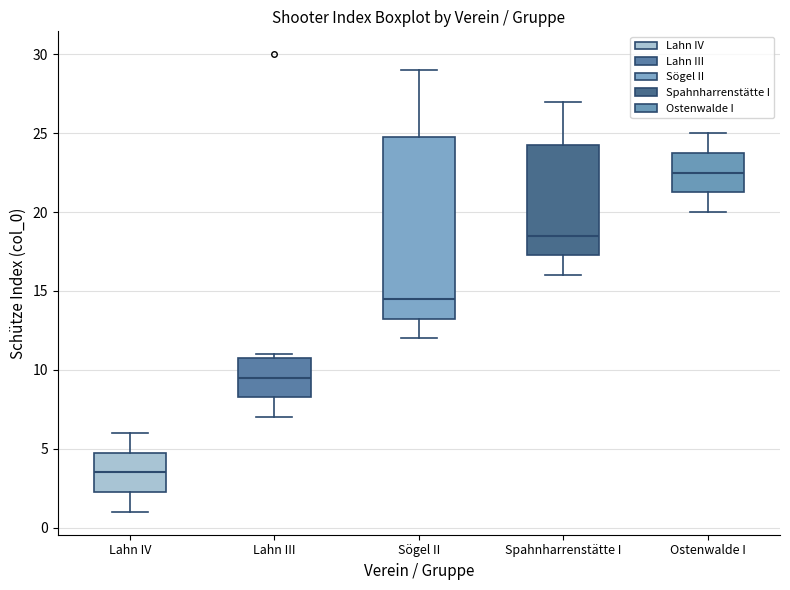

Comparing the boxes themselves (not the whiskers), which one is the tallest?

Sögel II